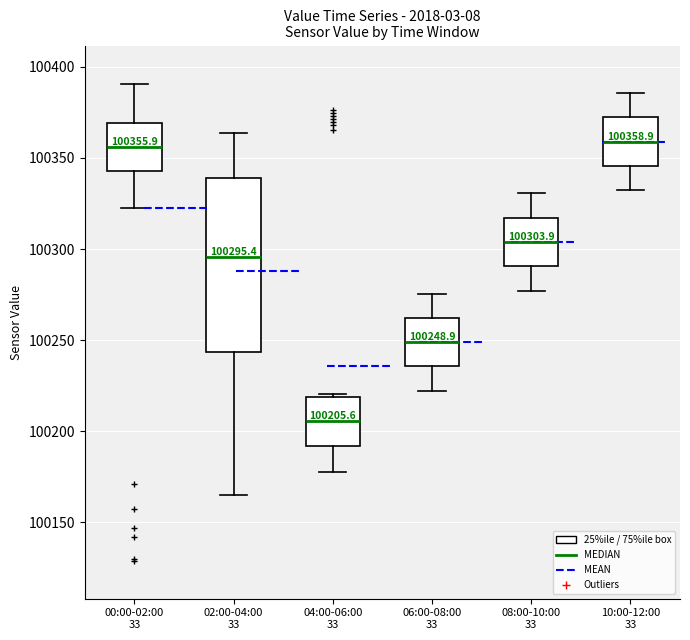

Which box has the lowest median line?

04:00-06:00 33